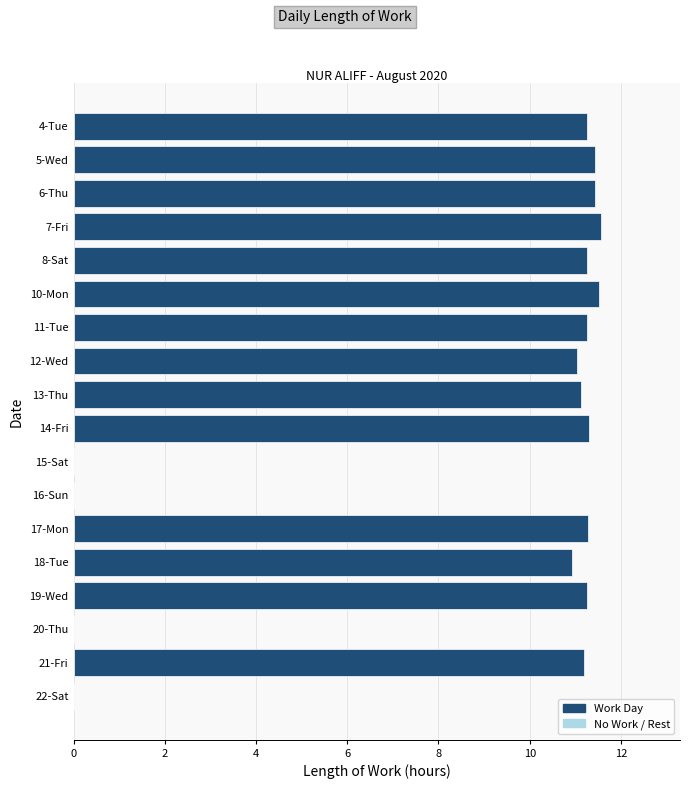

The value at 11-Tue is 11.2. True or false?

True